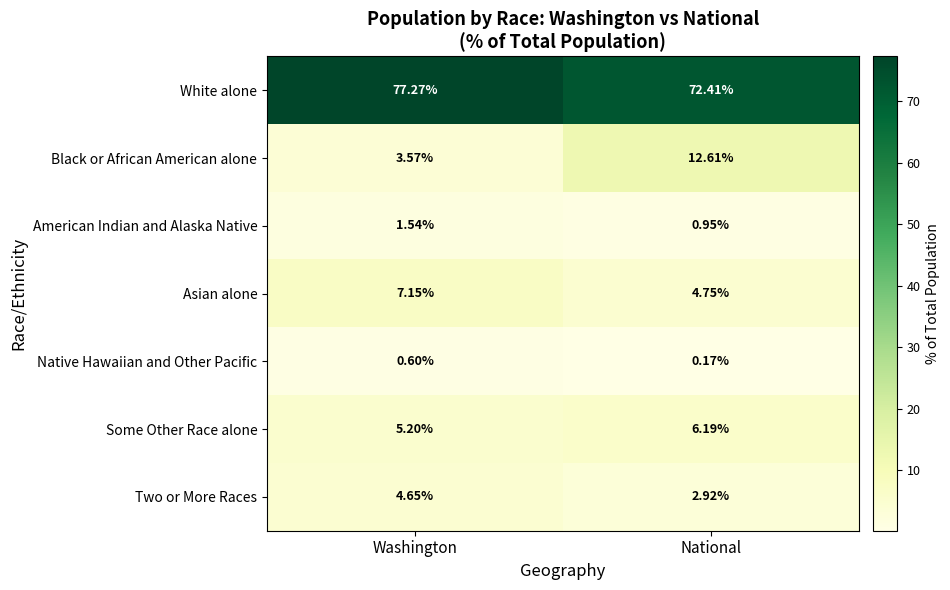

At which category is the sum across all series the highest?

National